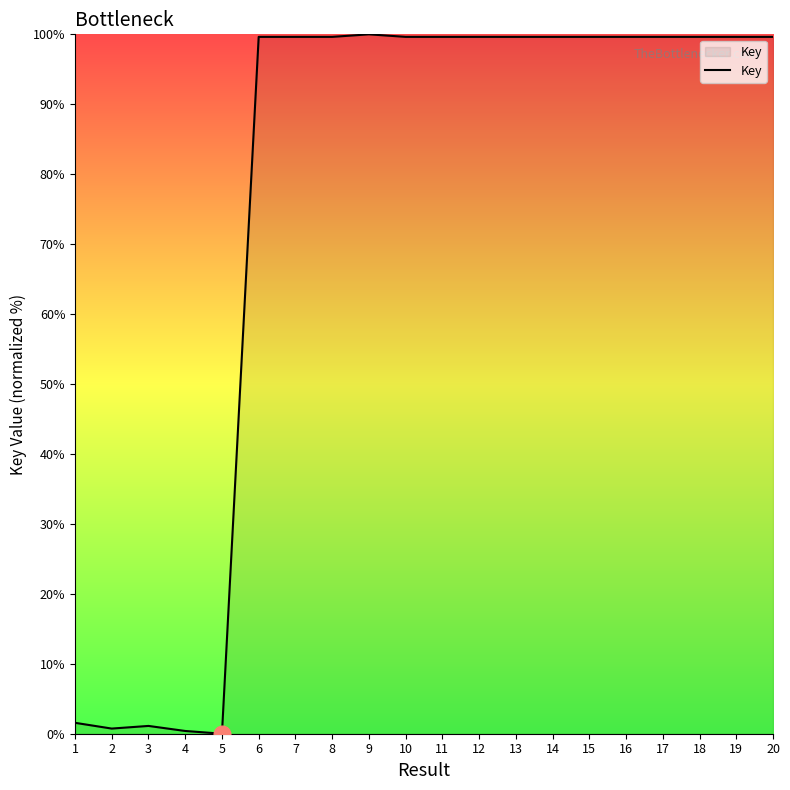

True or false: the data shows 0.7 at 2.

True